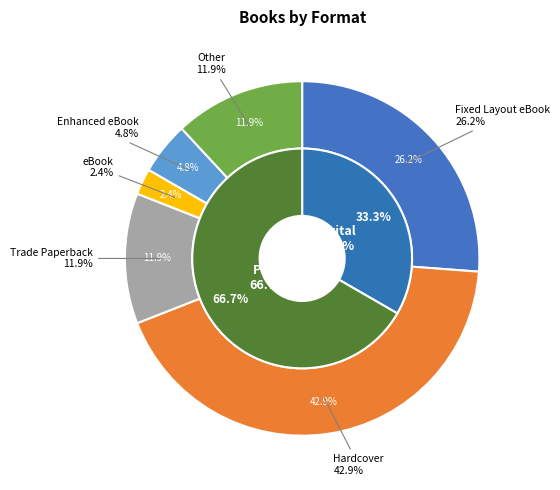

Which slice is the smallest?

eBook